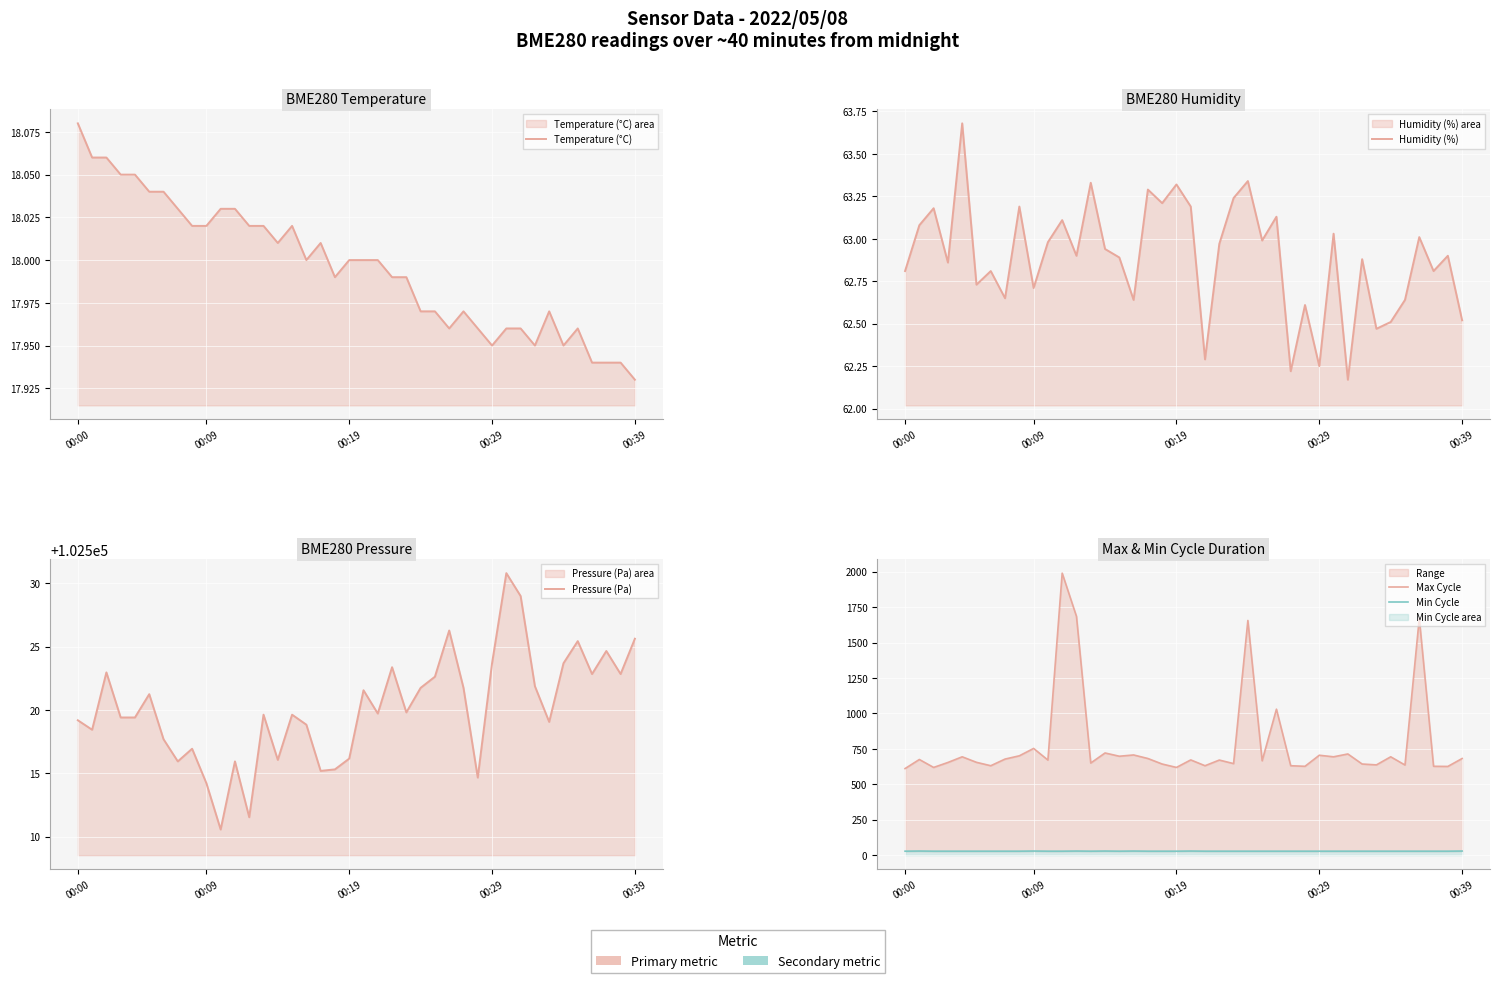

What position from the left is 24?

25